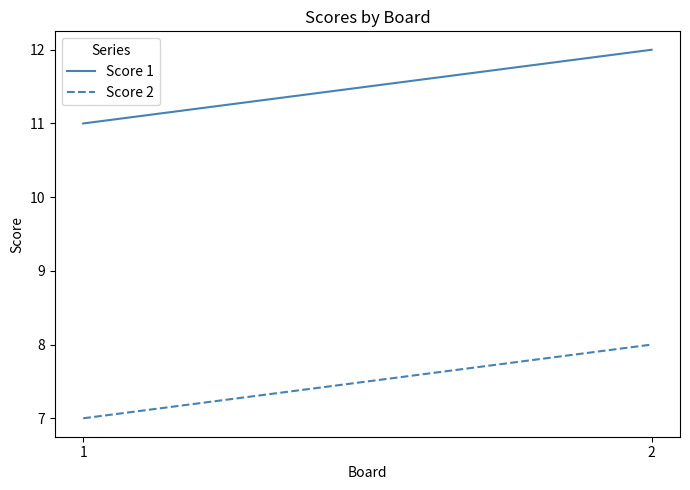

True or false: Score 1 has a value of 16 at 1.

False